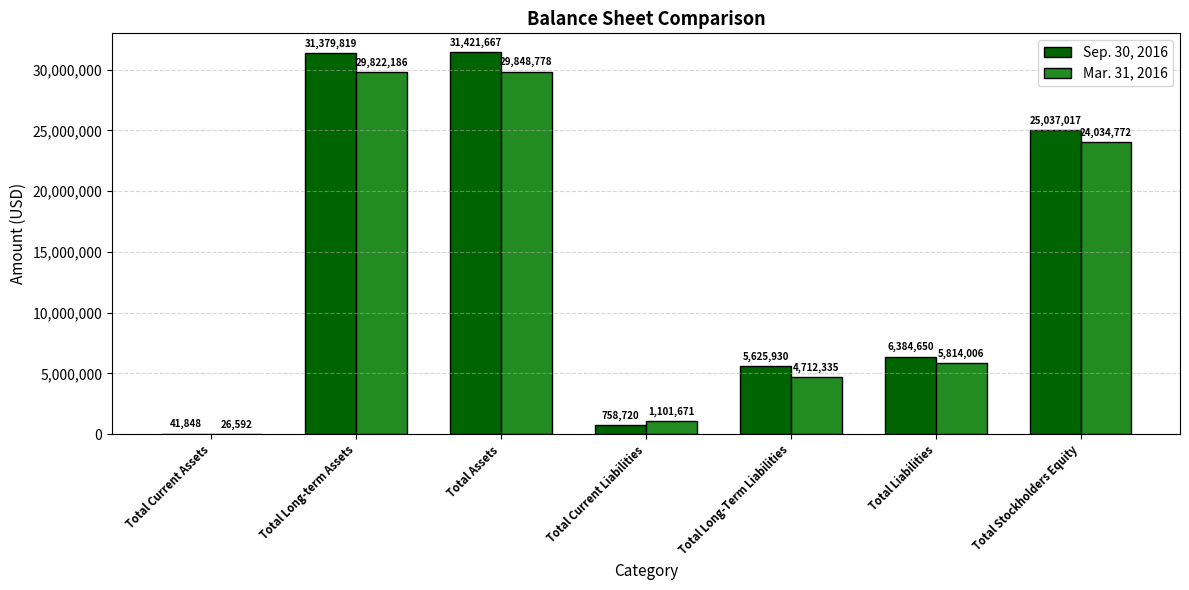

What are all the series names shown in the legend?

Sep. 30, 2016, Mar. 31, 2016